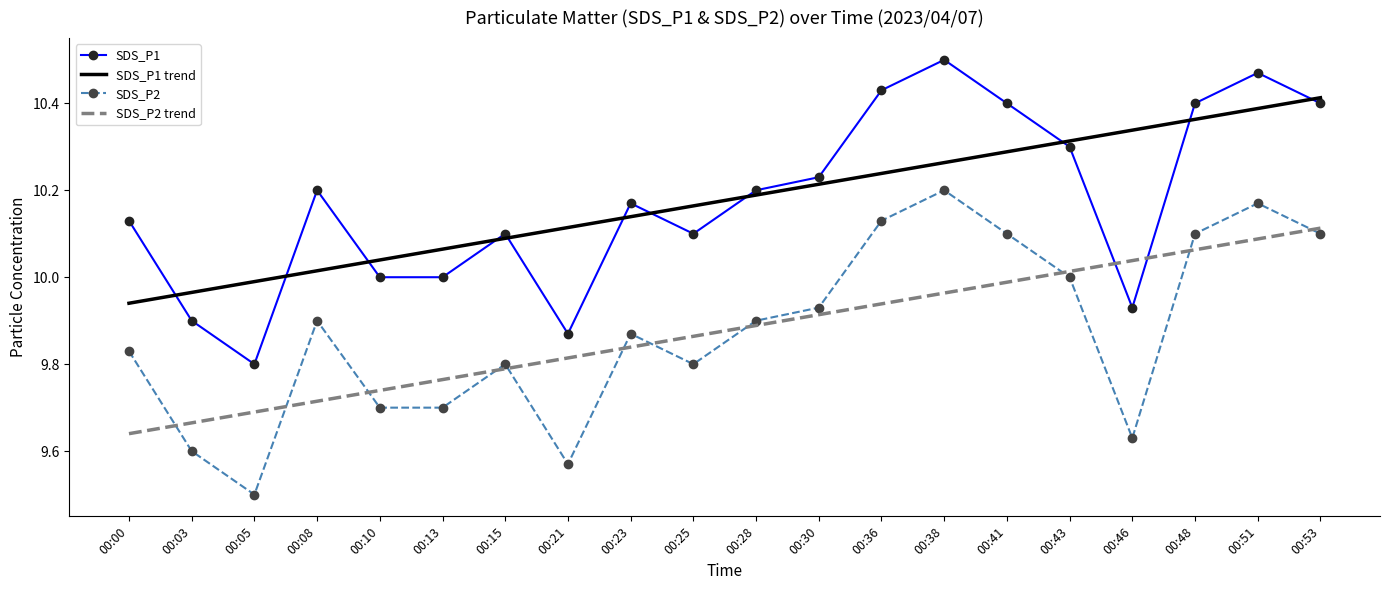

Is it true that SDS_P1 trend equals 2.7 at 00:28?

False